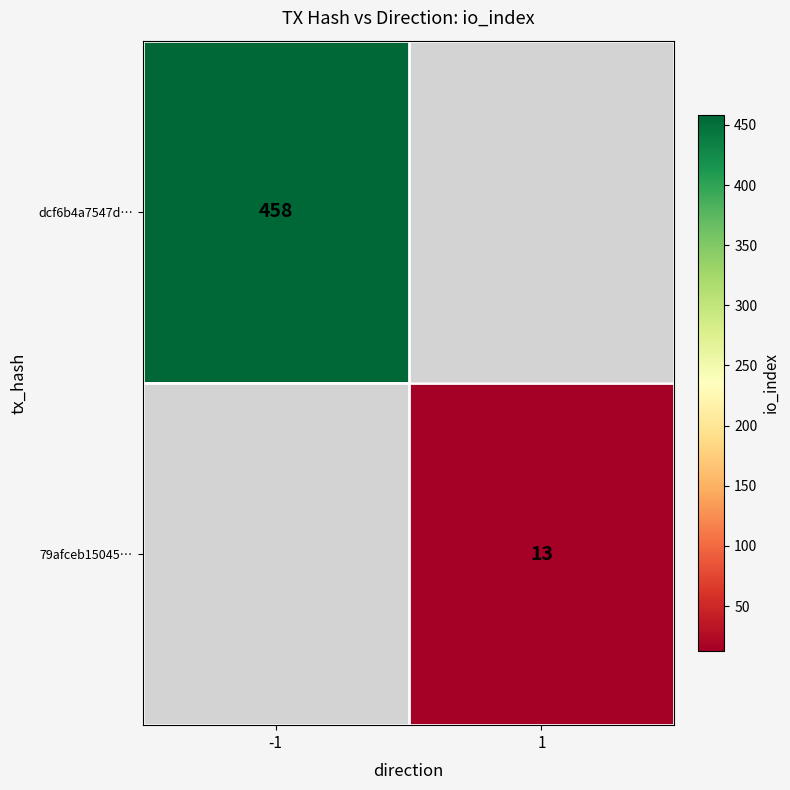

Is it true that dcf6b4a7547d… equals 223 at -1?

False